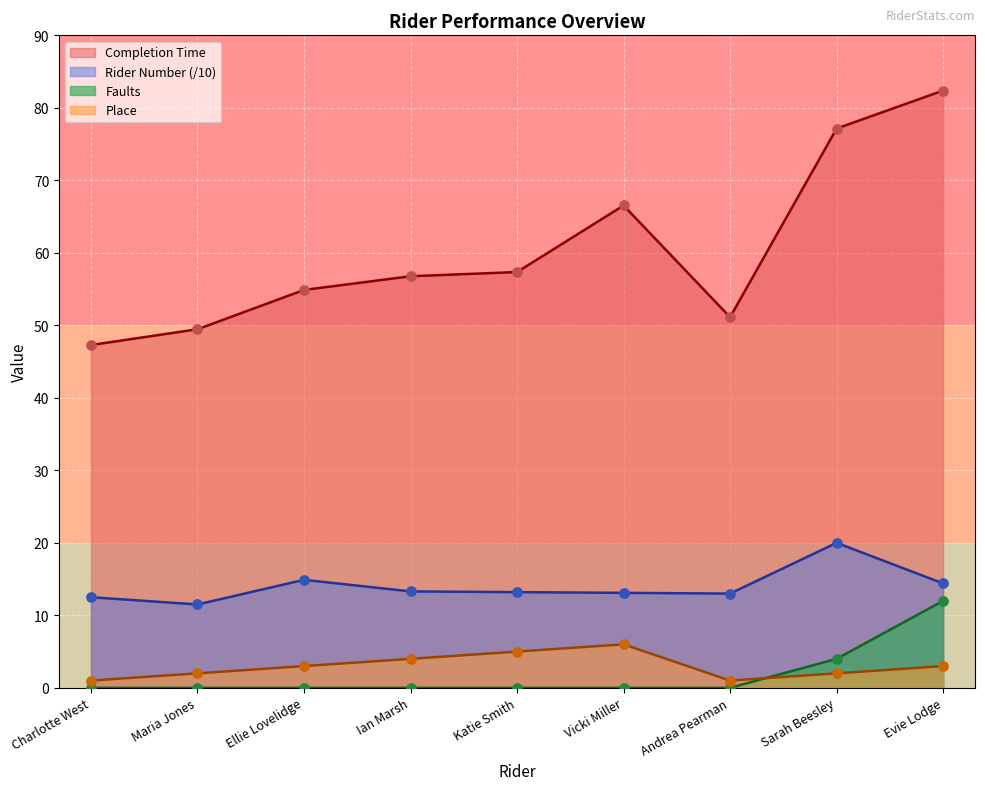

At which category is the sum across all series the highest?

Evie Lodge